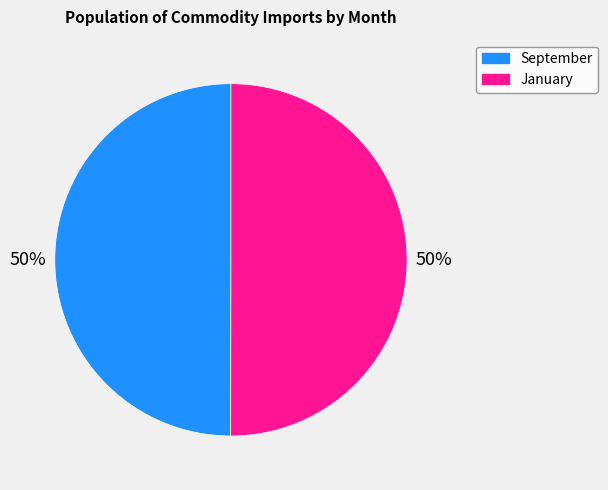

Approximately how many times larger is the value at September compared to January?

1.0